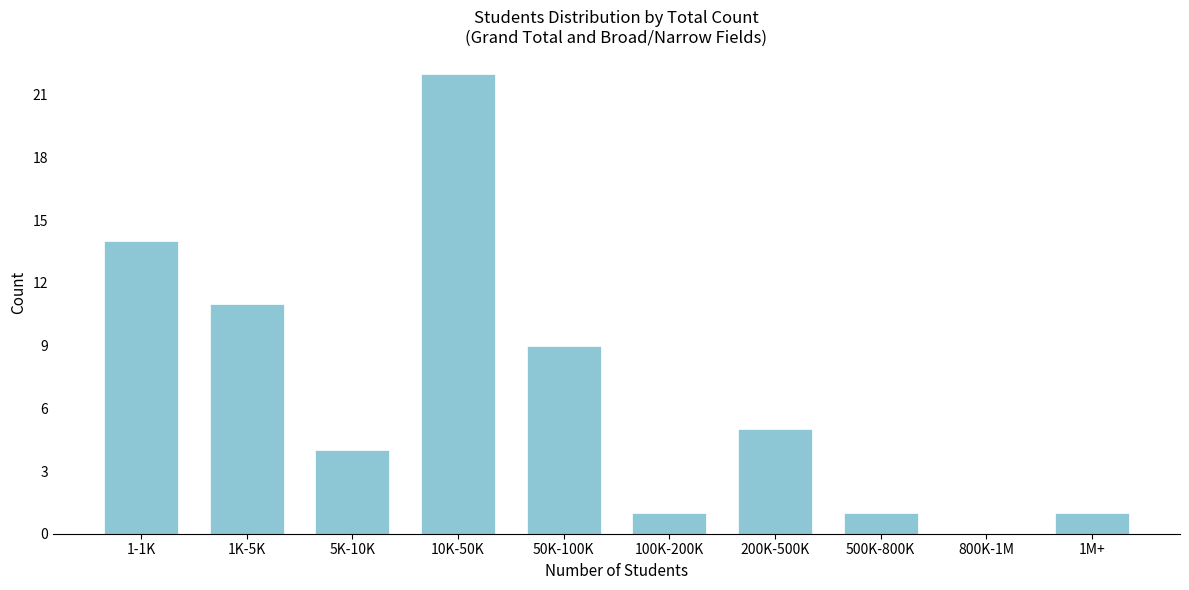

Reading left to right, extract all data points from this chart.

1-1K=14	1K-5K=11	5K-10K=4	10K-50K=22	50K-100K=9	100K-200K=1	200K-500K=5	500K-800K=1	800K-1M=0	1M+=1